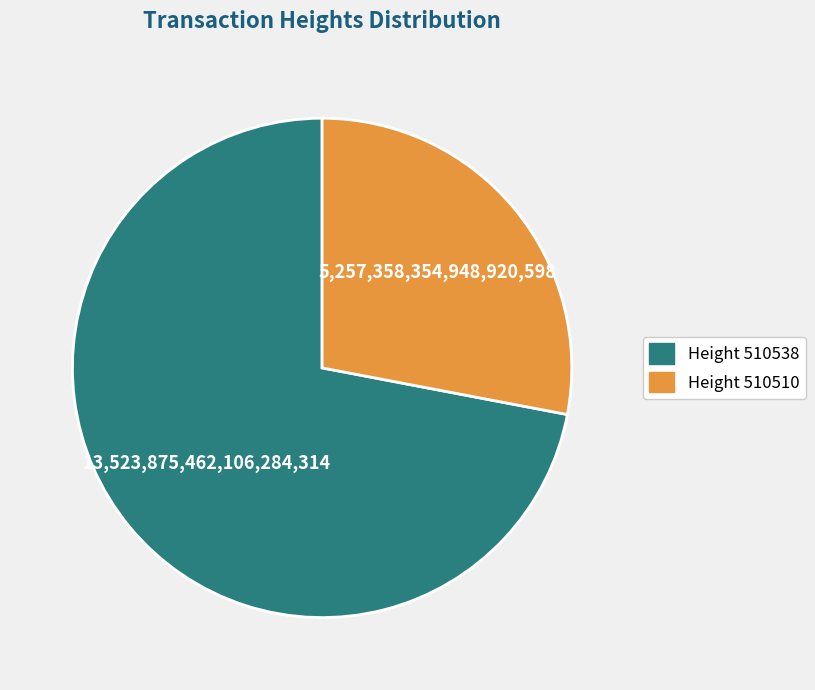

How many segments does this pie chart have?

2